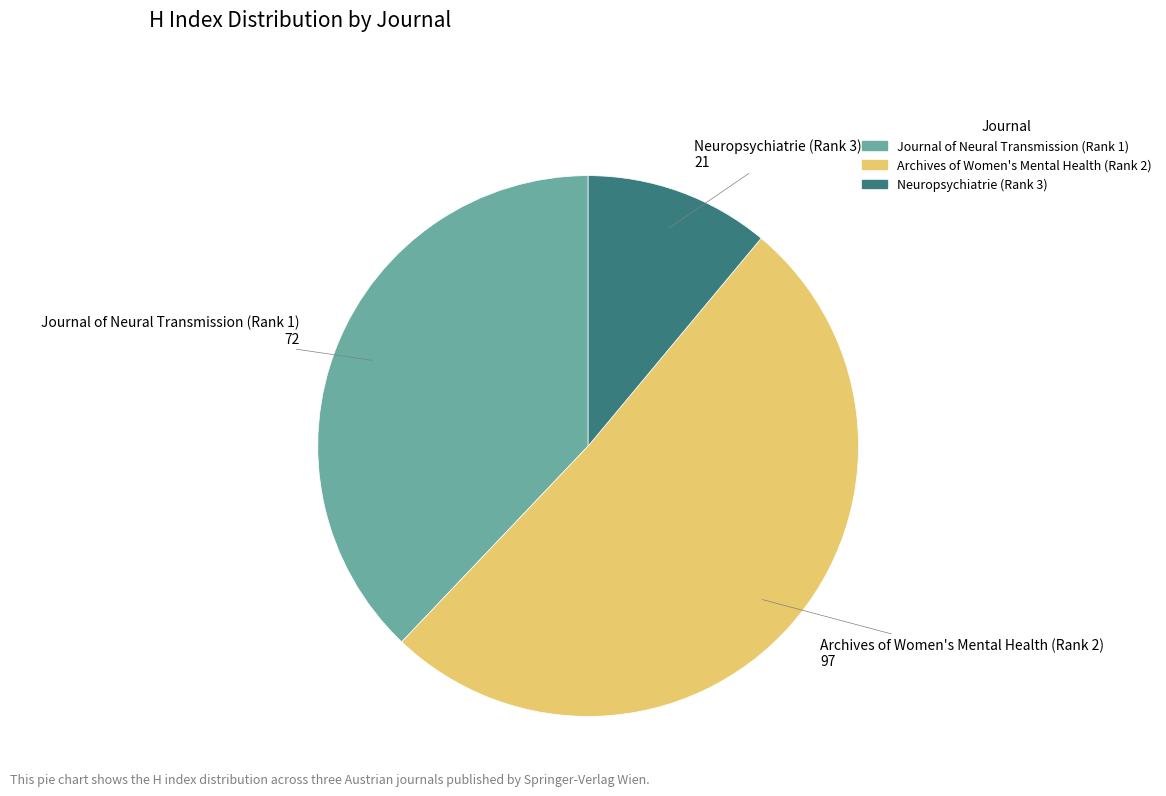

Count the number of slices in the pie.

3